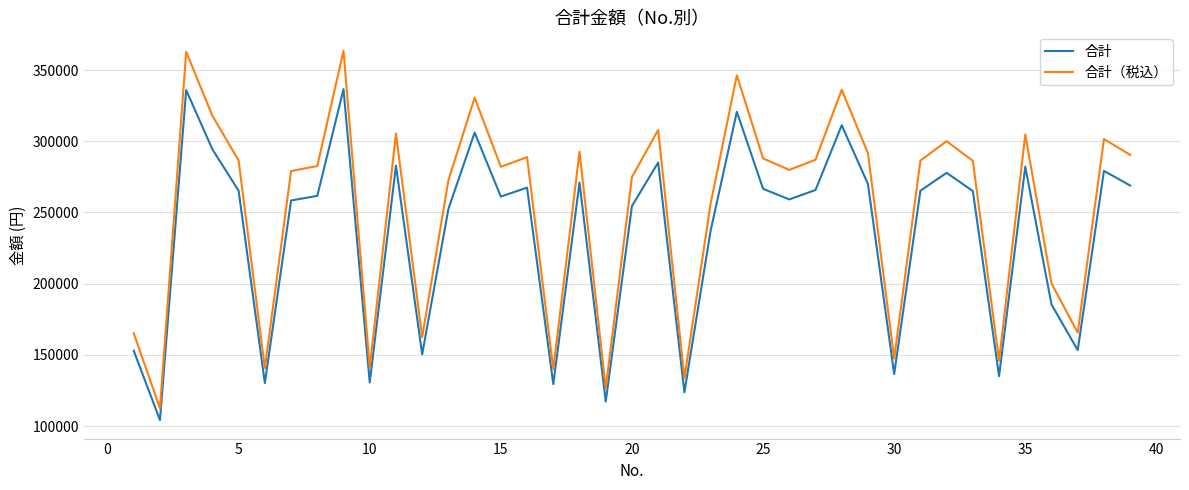

Which series has the largest total across all categories?

合計（税込）